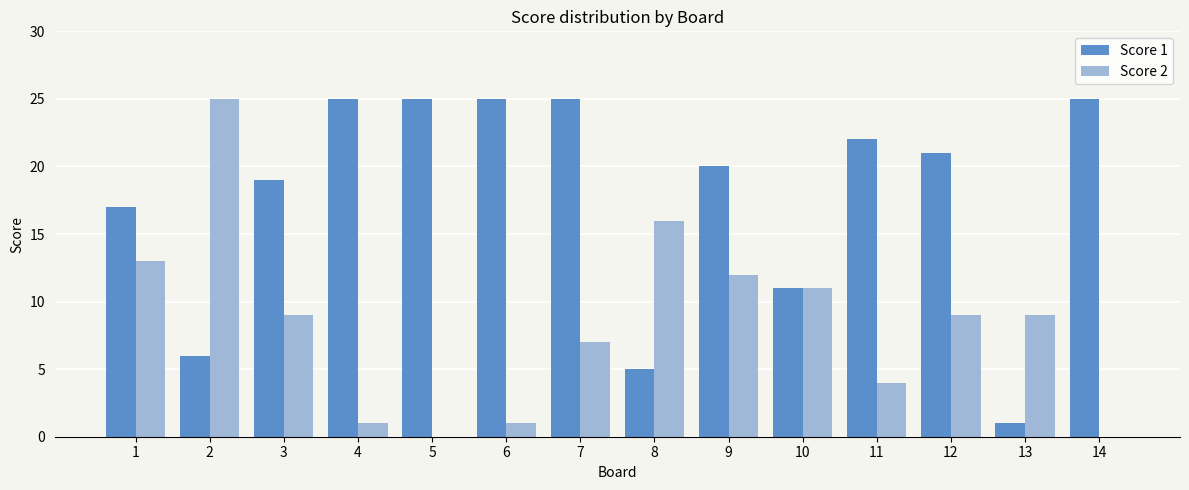

Reading left to right, what are all the values shown in this chart?

Score 1: 17	6	19	25	25	25	25	5	20	11	22	21	1	25
Score 2: 13	25	9	1	0	1	7	16	12	11	4	9	9	0